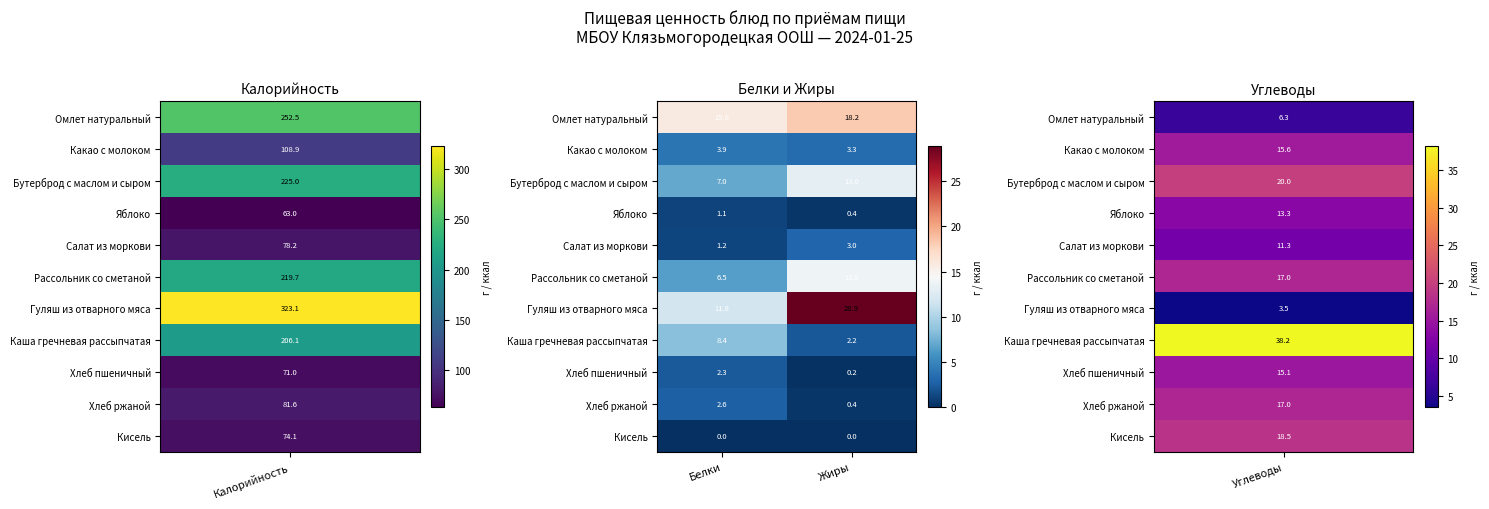

Where is Гуляш из отварного мяса nearest to the value 20?

Белки